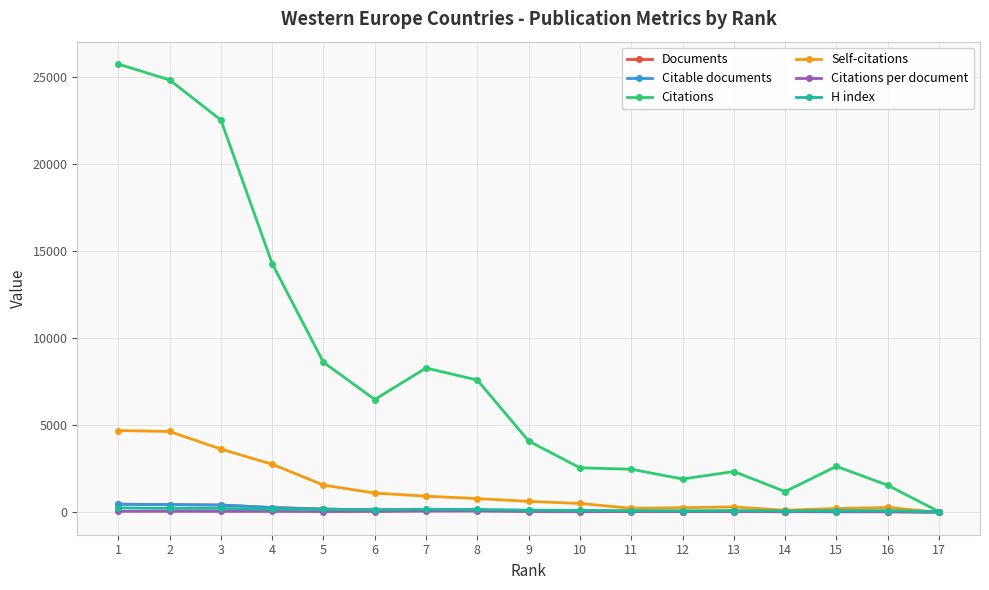

Between 6 and 12, which series saw the biggest shift?

Citations